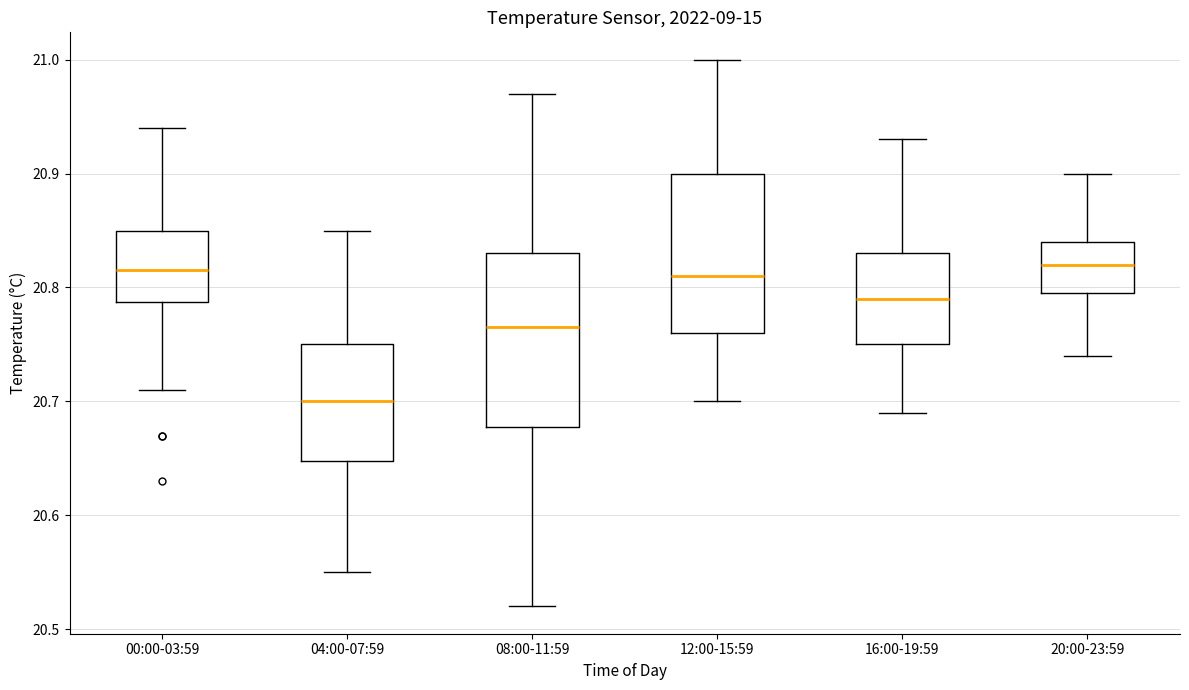

Which box is the tallest, from its lower edge to its upper edge?

08:00-11:59